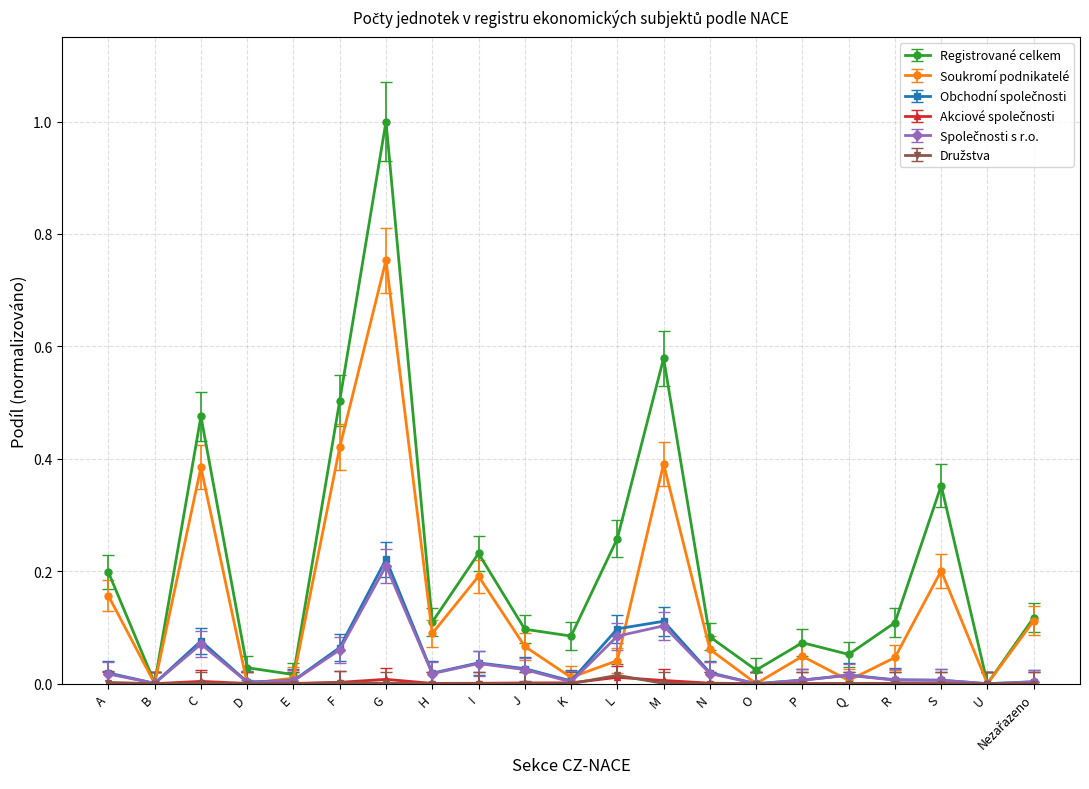

Which series has the largest range (max minus min)?

Registrované celkem